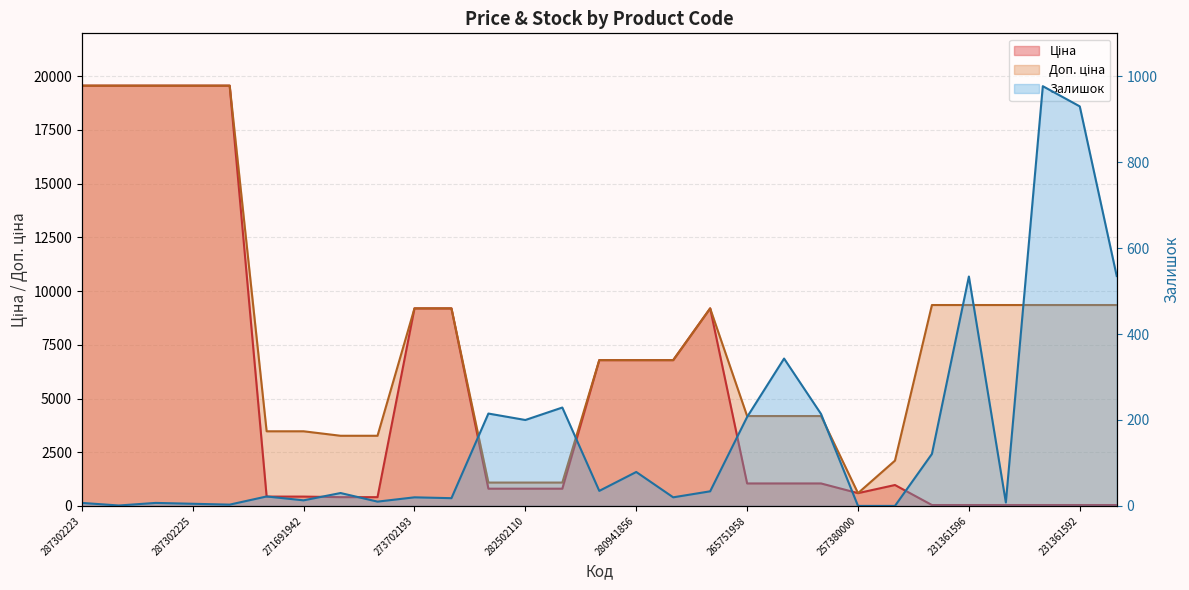

List the labels in order of Залишок value, smallest first.

257380000, 257421976, 287292222, 287302224, 287302225, 287302223, 287302226, 231361594, 271681942, 271691942, 273702194, 273702193, 280941824, 271691948, 271681948, 273702128, 280941901, 280941856, 231361597, 282502110, 265751958, 265751948, 282502117, 282502115, 265751953, 231361596, 231361591, 231361592, 231361593